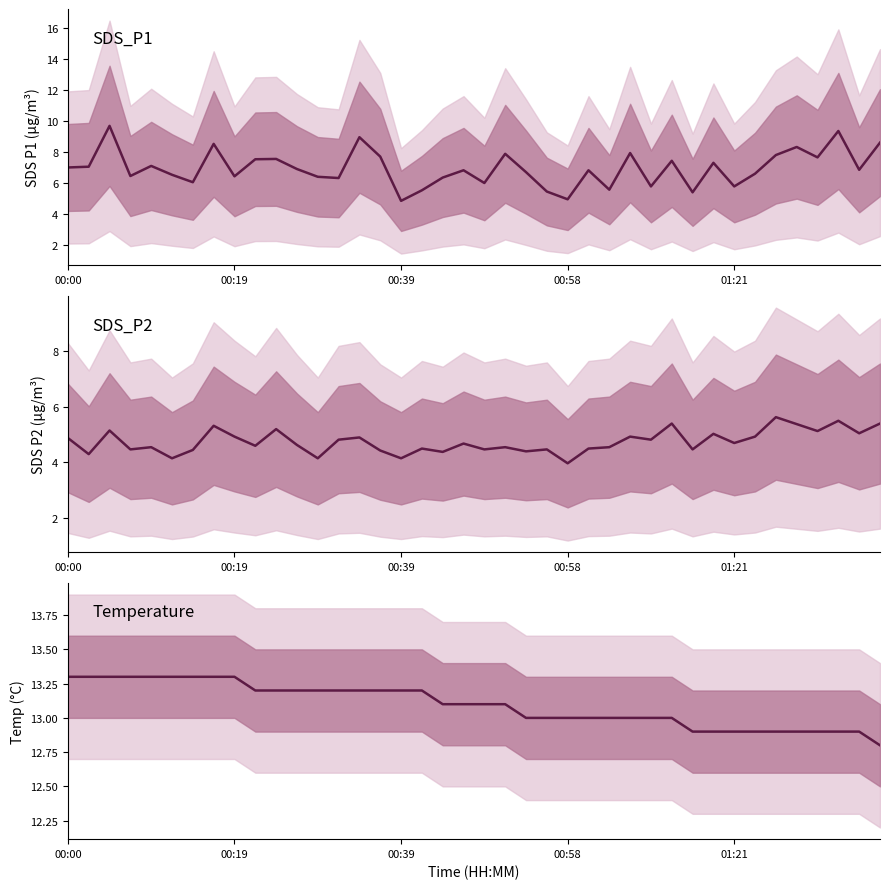

What is the label of the 25th point from the right?

15